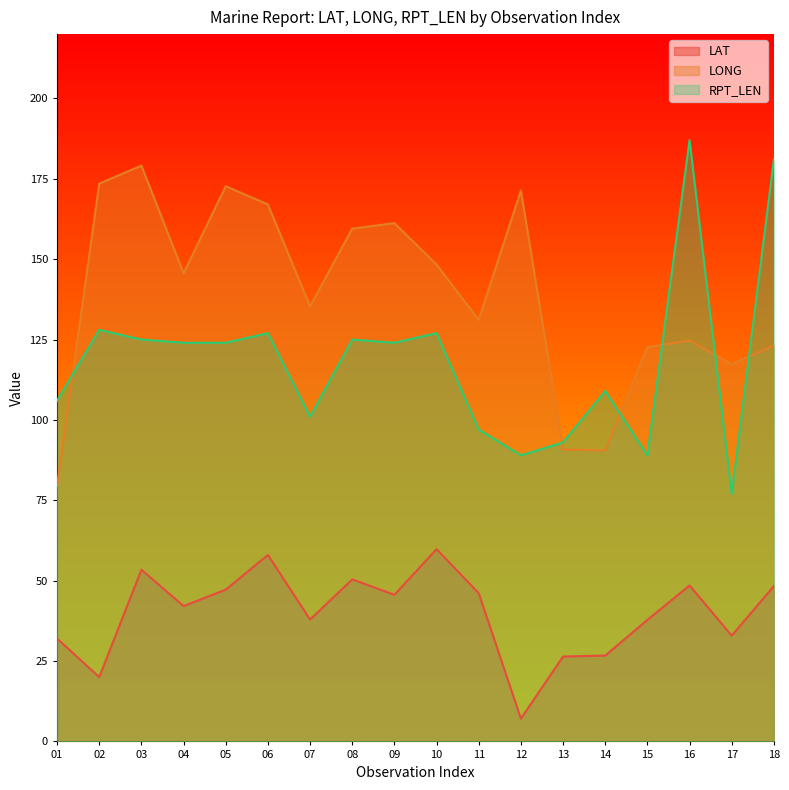

True or false: LAT and RPT_LEN cross at least once.

False